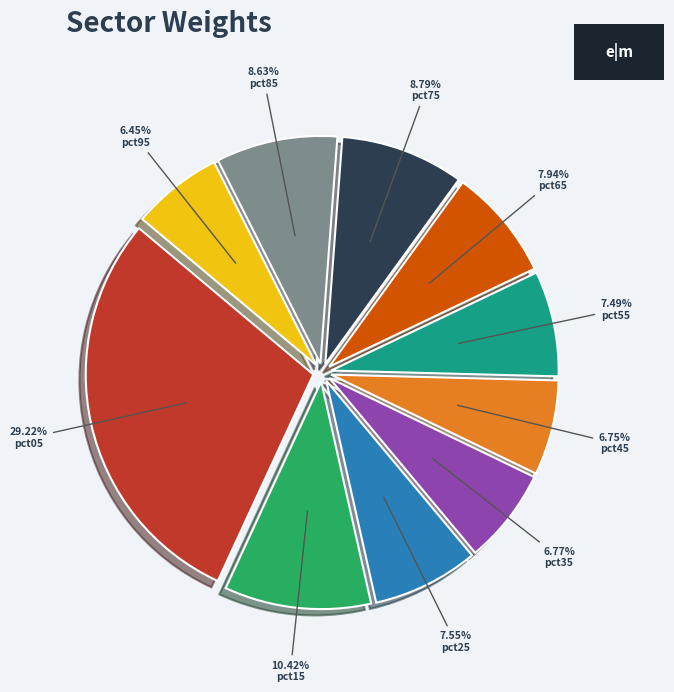

Does any single category account for the majority?

No